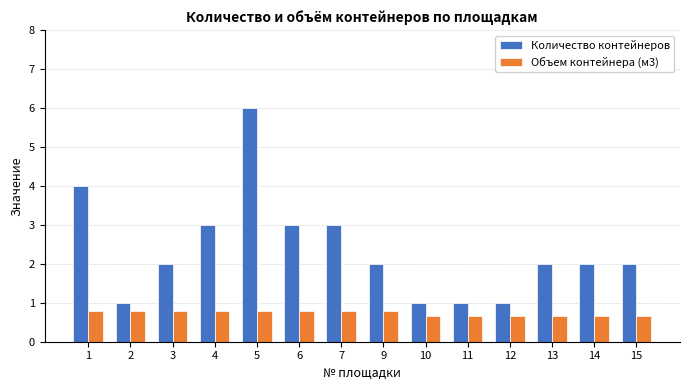

How many groups of bars are there?

14